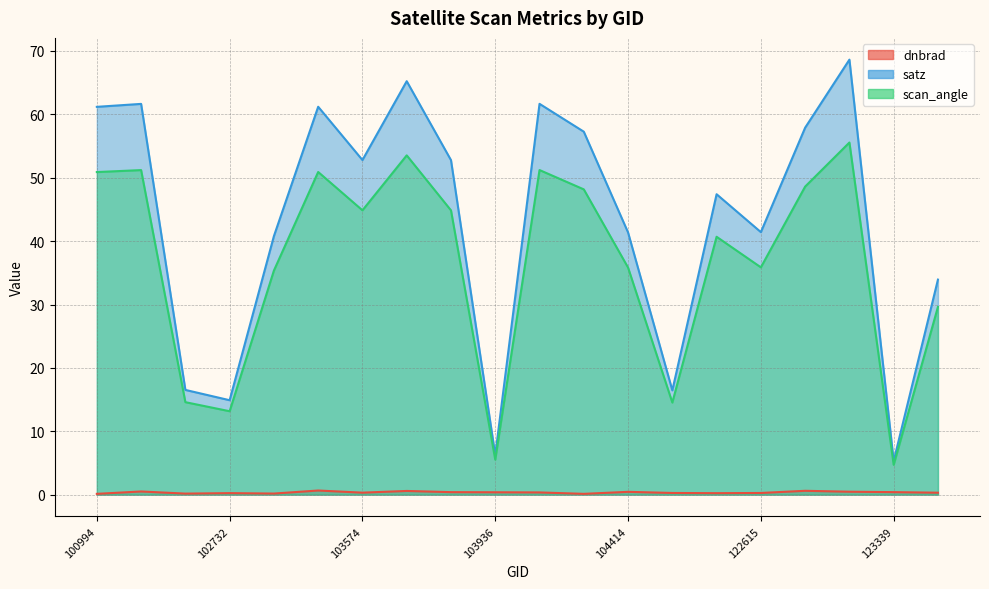

Reading left to right, extract all data points from this chart.

dnbrad: 100994=0.1	102360=0.5	102610=0.2	102732=0.2	102853=0.2	102980=0.7	103574=0.3	103694=0.6	103701=0.4	103936=0.4	104286=0.4	104295=0.1	104414=0.4	104529=0.3	107573=0.2	122615=0.3	122799=0.6	122971=0.5	123339=0.4	123512=0.3
satz: 100994=61.2	102360=61.7	102610=16.5	102732=14.9	102853=40.8	102980=61.2	103574=52.8	103694=65.2	103701=52.8	103936=6.2	104286=61.7	104295=57.3	104414=41.4	104529=16.5	107573=47.4	122615=41.4	122799=57.9	122971=68.6	123339=5.3	123512=33.9
scan_angle: 100994=50.9	102360=51.2	102610=14.6	102732=13.2	102853=35.4	102980=50.9	103574=44.9	103694=53.5	103701=44.9	103936=5.5	104286=51.2	104295=48.2	104414=35.8	104529=14.5	107573=40.7	122615=35.9	122799=48.6	122971=55.6	123339=4.7	123512=29.6